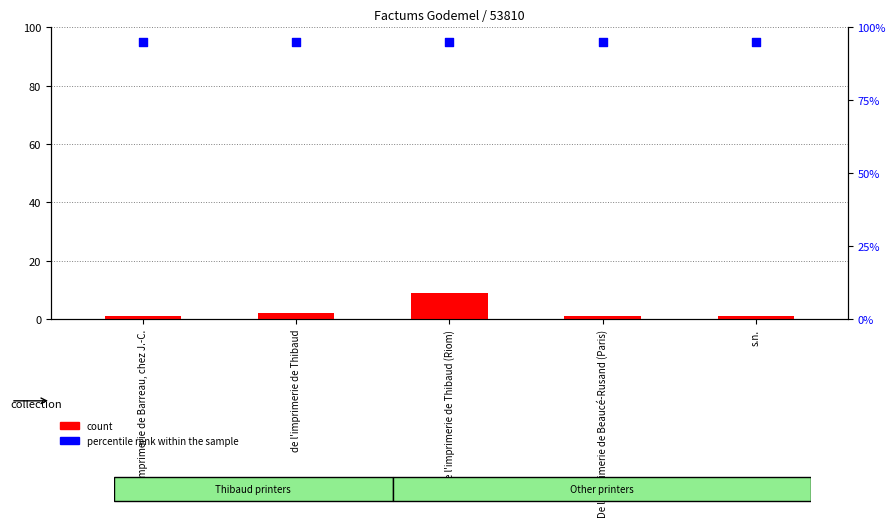

Which series has the largest total across all categories?

percentile rank within the sample